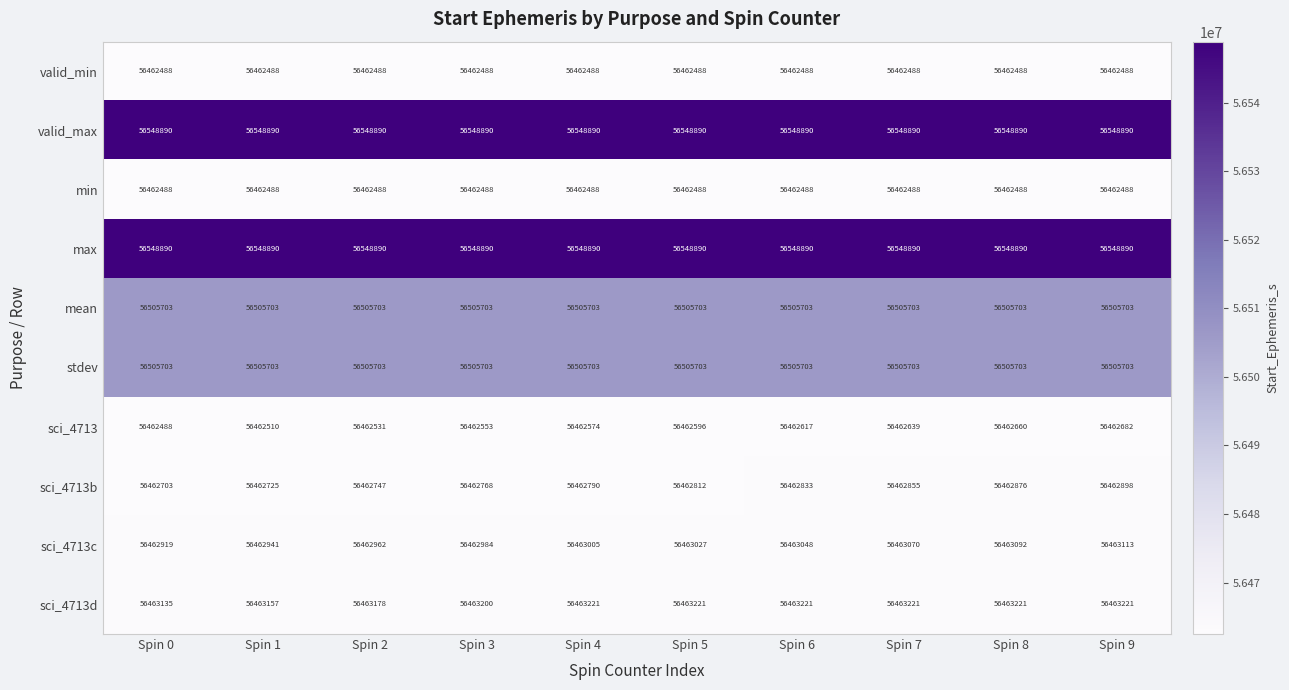

Which series has the widest spread of values?

sci_4713b